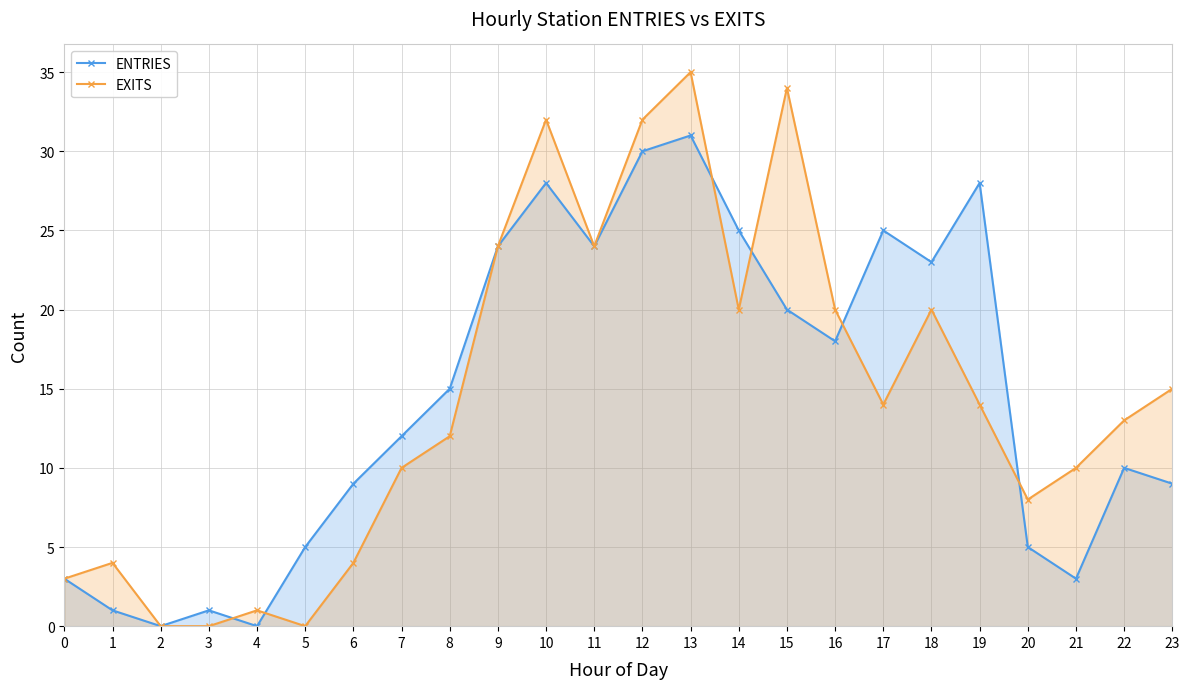

What are all the series names shown in the legend?

ENTRIES, EXITS